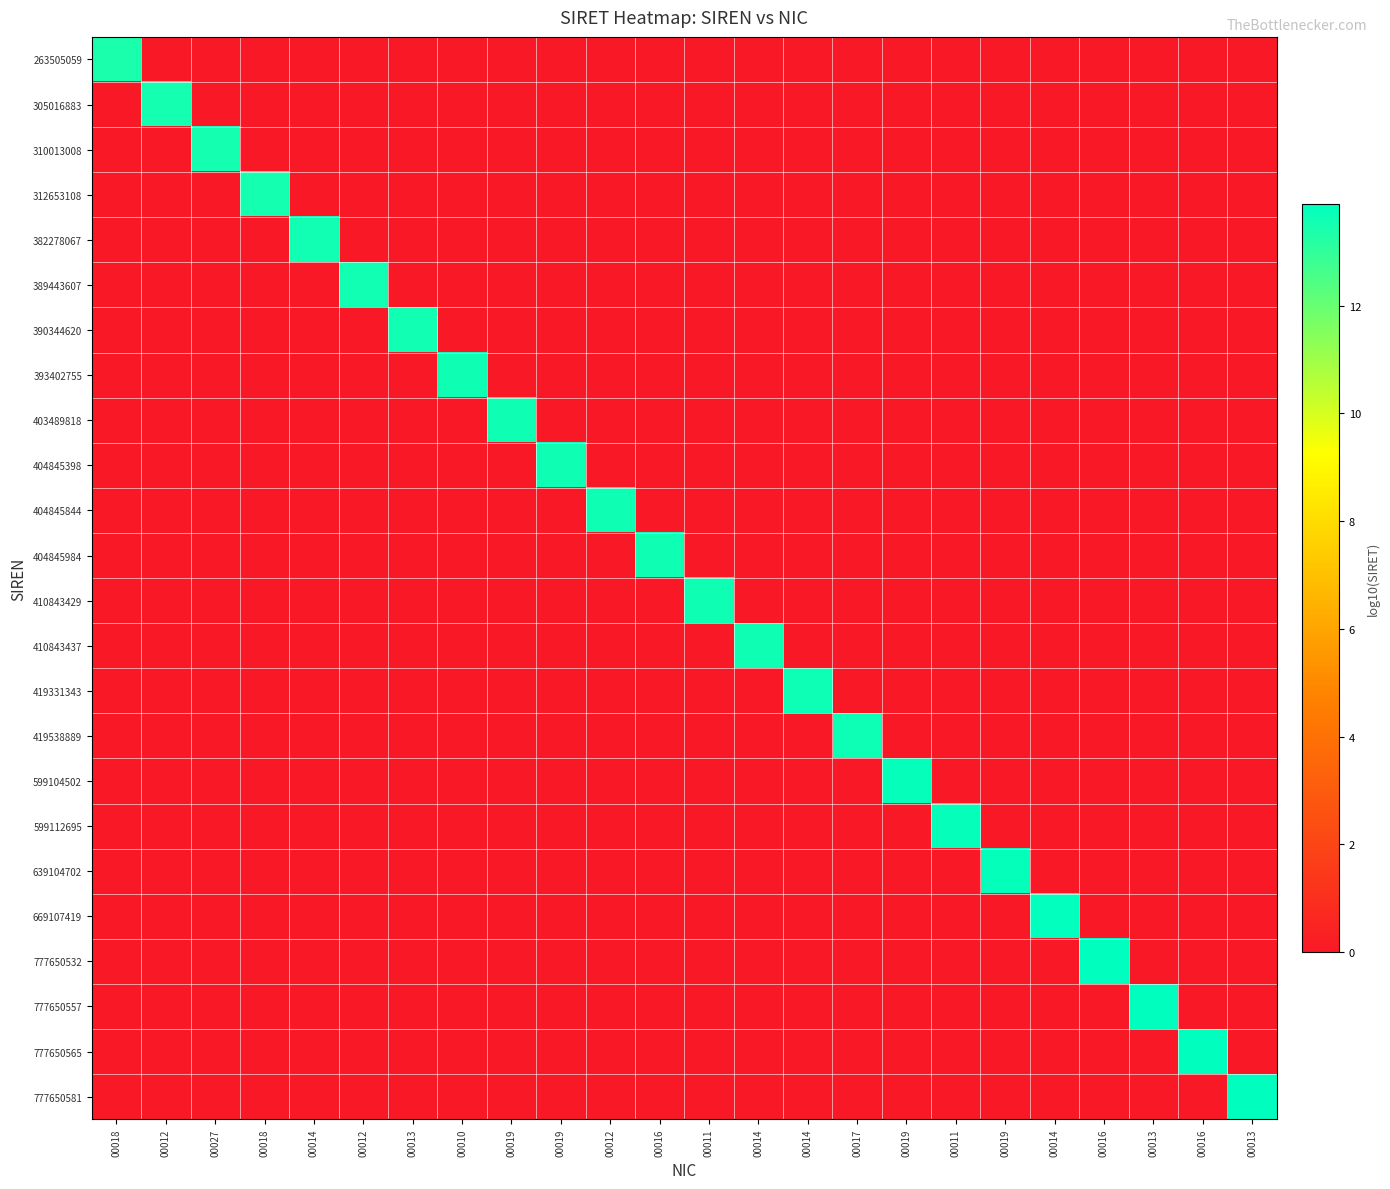

What is the maximum value shown in the chart?

13.9